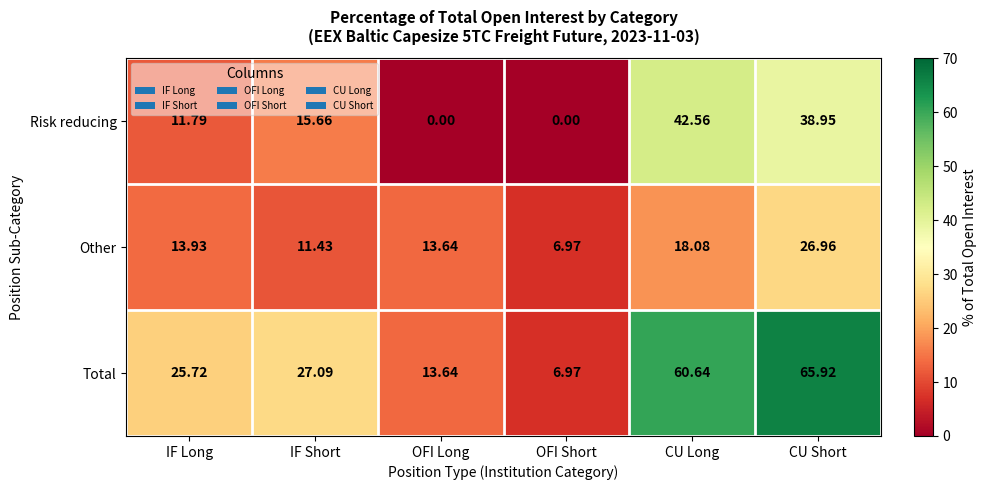

Rank the series by their average value, from lowest to highest.

Other, Risk reducing, Total